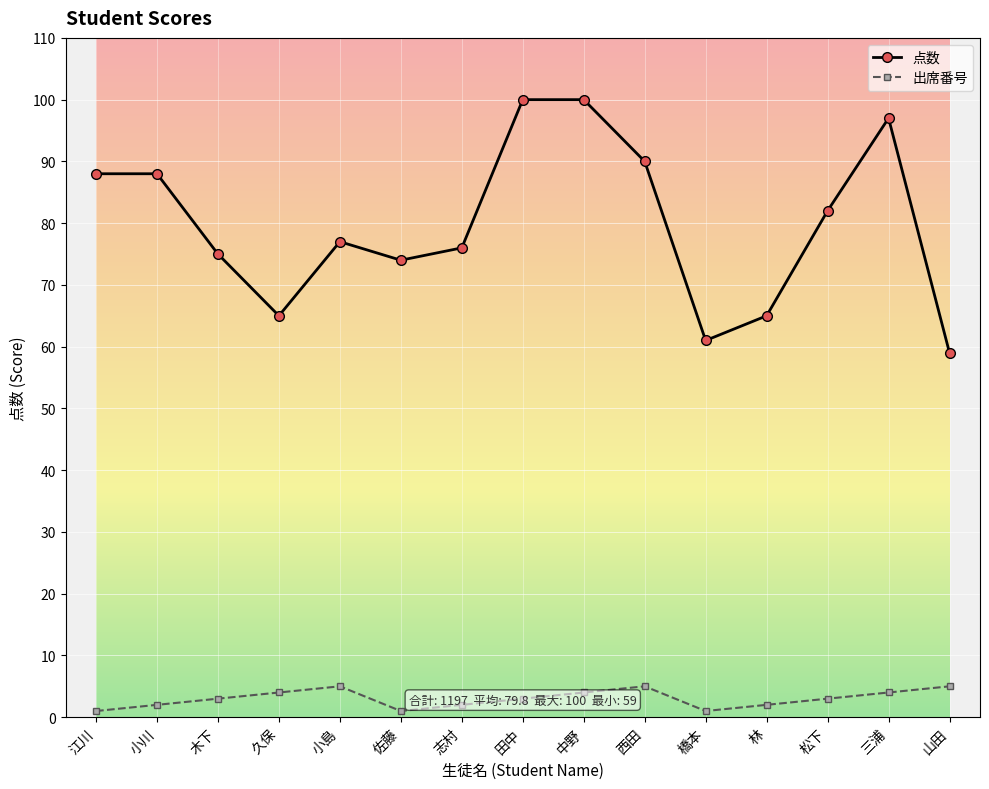

Which series has the largest range (max minus min)?

点数